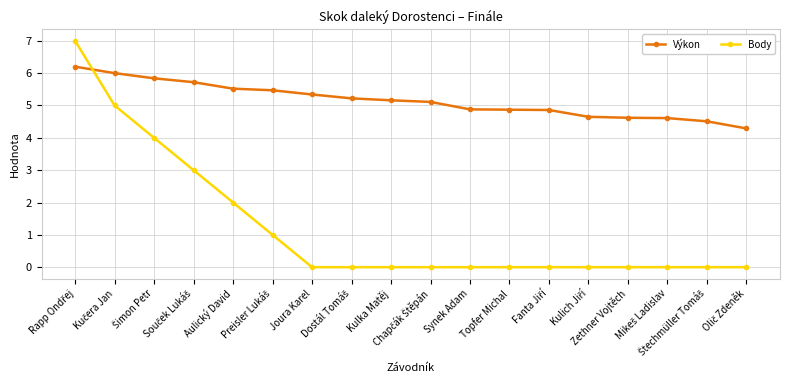

Rank the series by their average value, from lowest to highest.

Body, Výkon